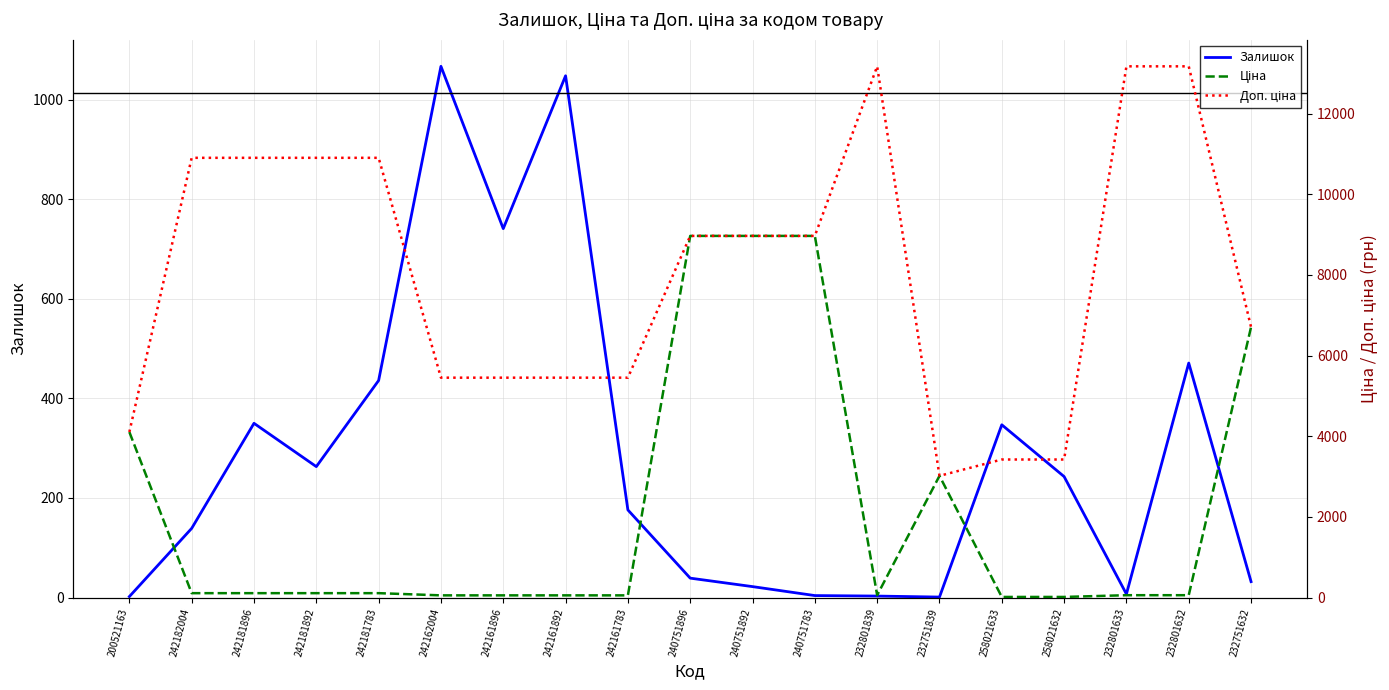

Which has a higher value, 258021632 or 232801839?

258021632